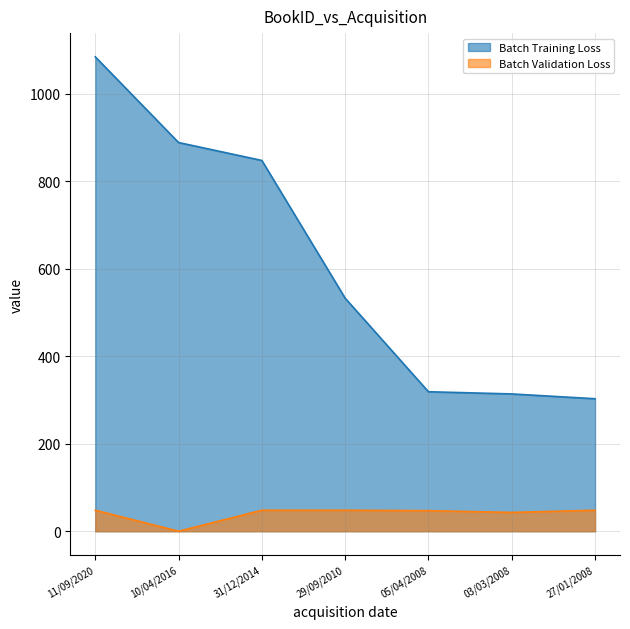

What is the label of the 4th point from the left?

29/09/2010